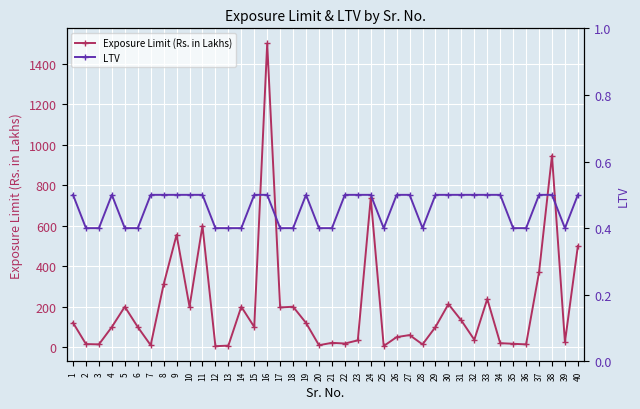

True or false: Exposure Limit (Rs. in Lakhs) and LTV intersect in this chart.

False